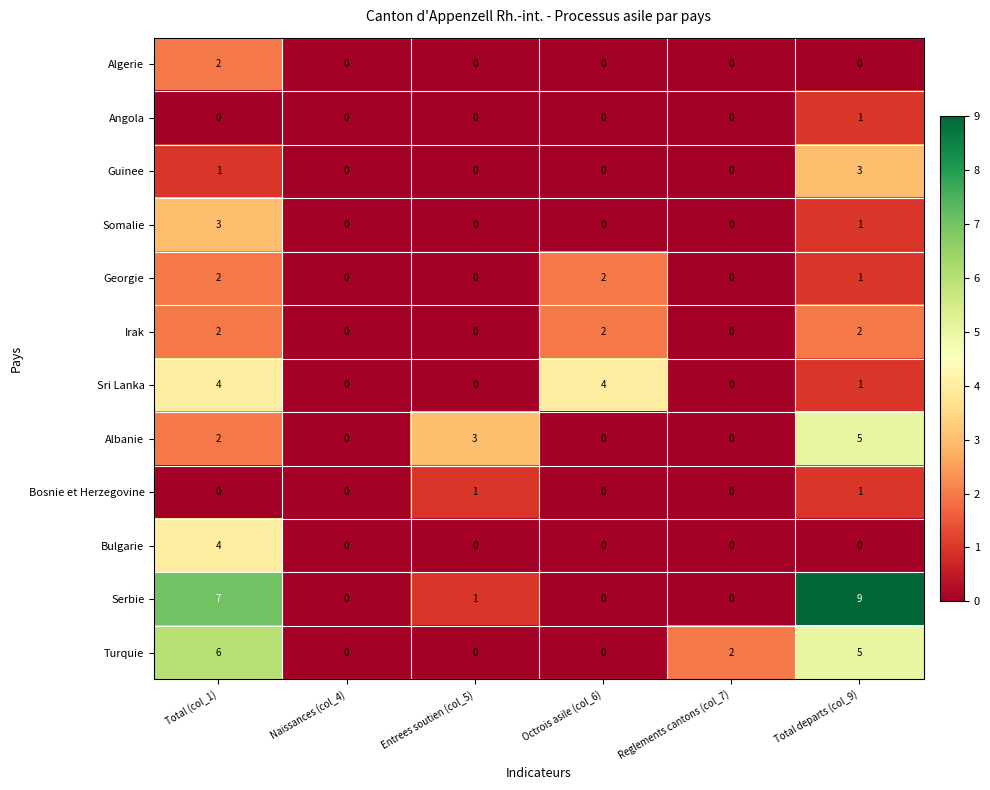

What is the maximum value shown in the chart?

9